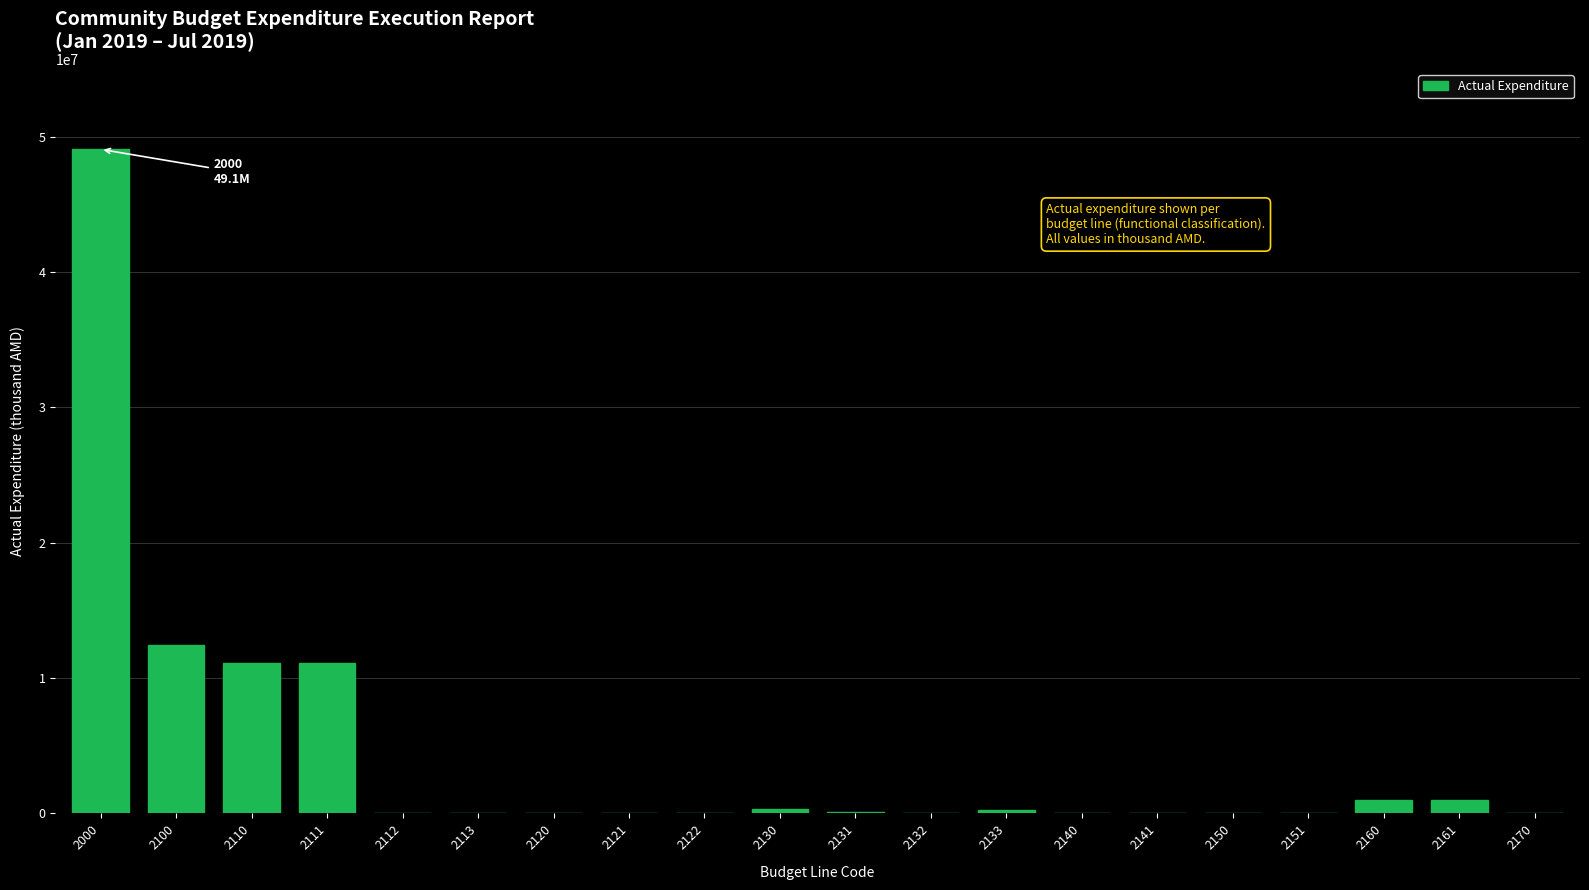

What is the sum of all values?

86356824.8